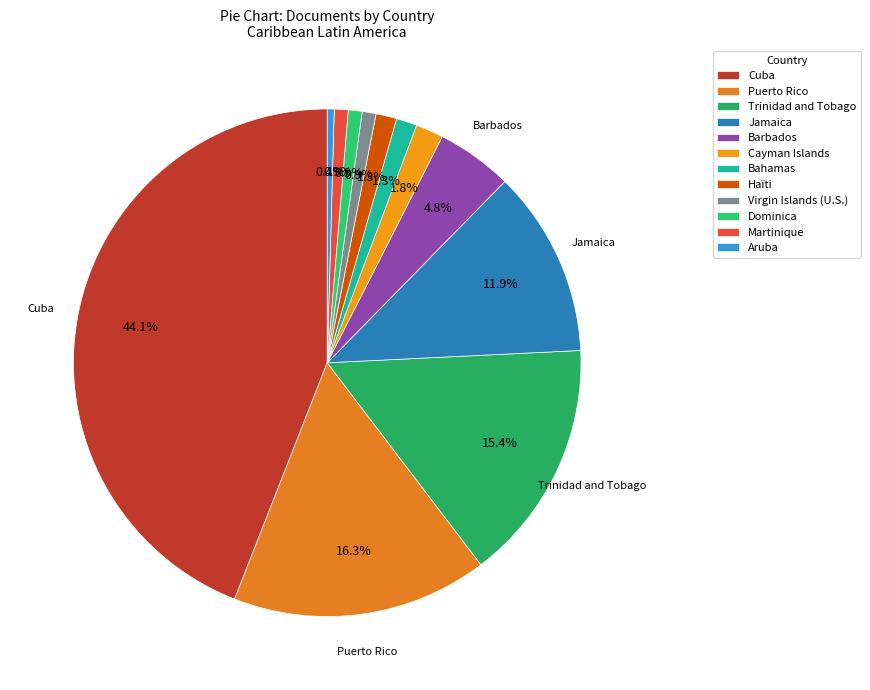

What portion of the pie excludes Martinique?

99.1%